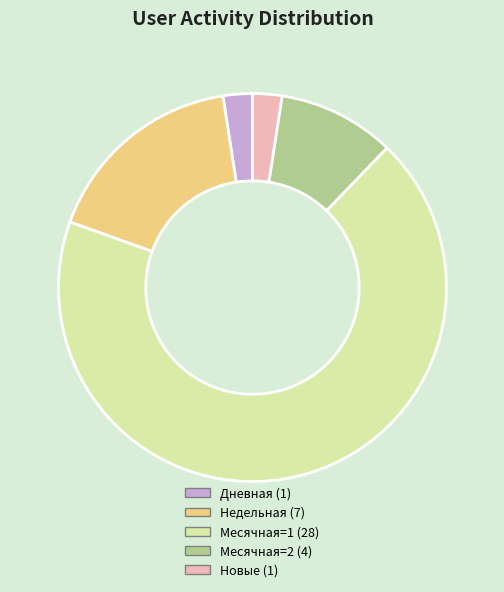

Which slice is the largest?

Месячная=1 (28)